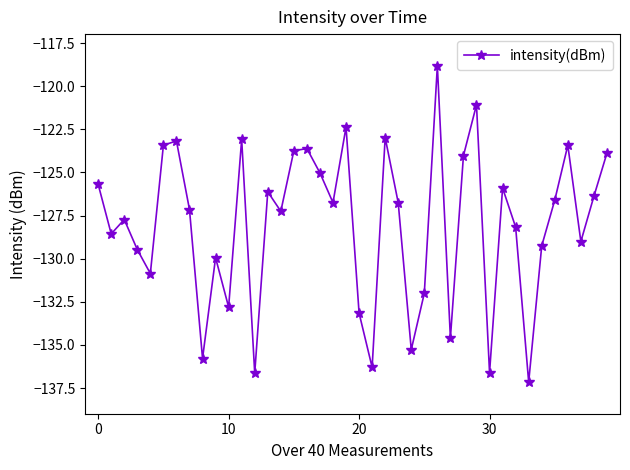

How many points are higher than both their immediate neighbors (excluding endpoints)?

12